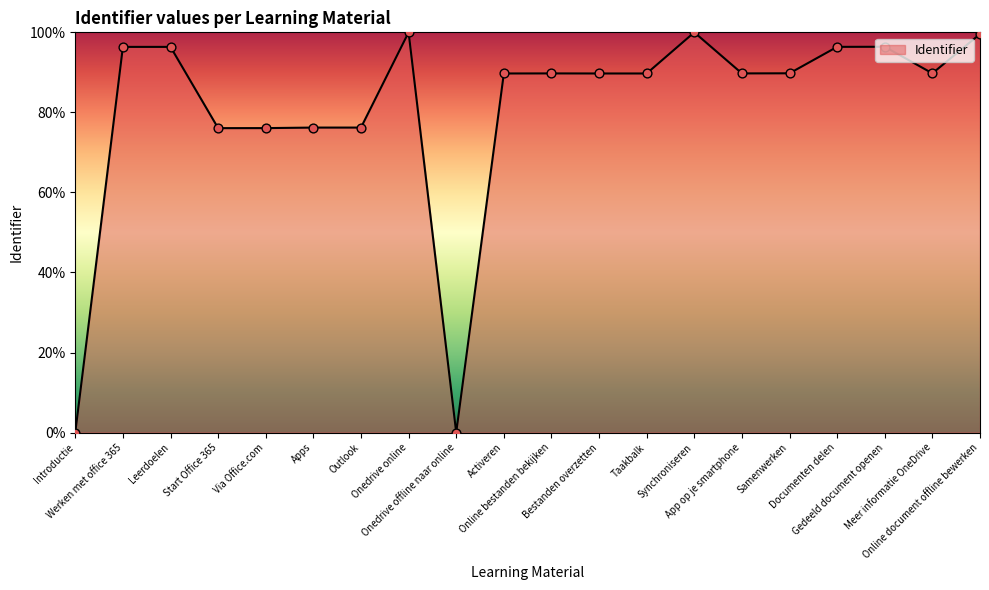

Between Online document offline bewerken and Leerdoelen, which is larger?

Online document offline bewerken